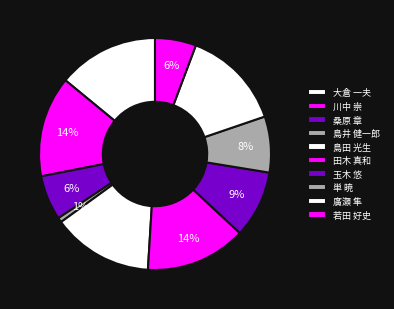

Which slice is the largest?

大倉 一夫